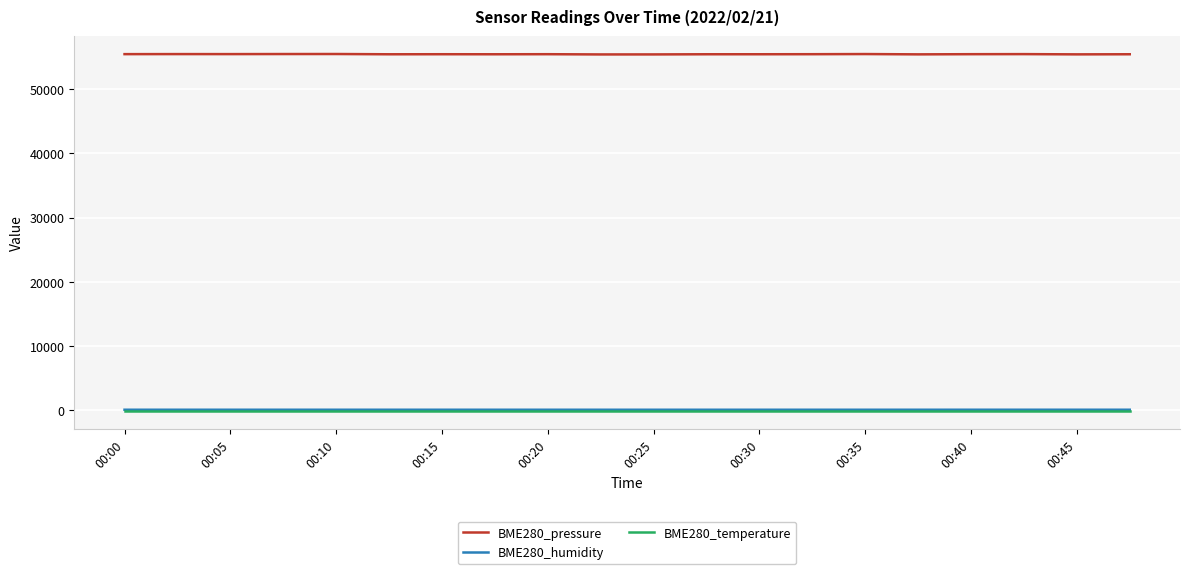

Count the number of categories in the chart.

20